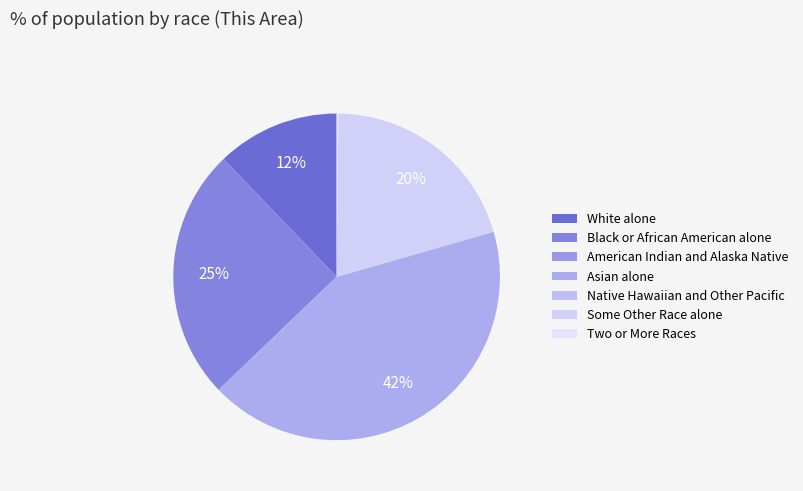

What is the ratio of the value at White alone to the value at Some Other Race alone?

0.6